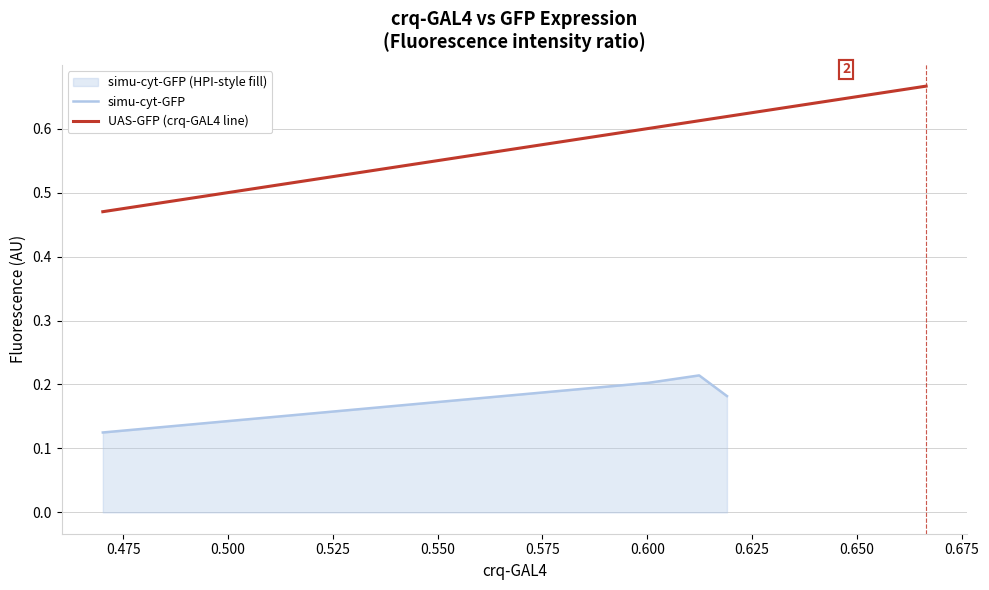

Count the values in the range 0 to 1.

5